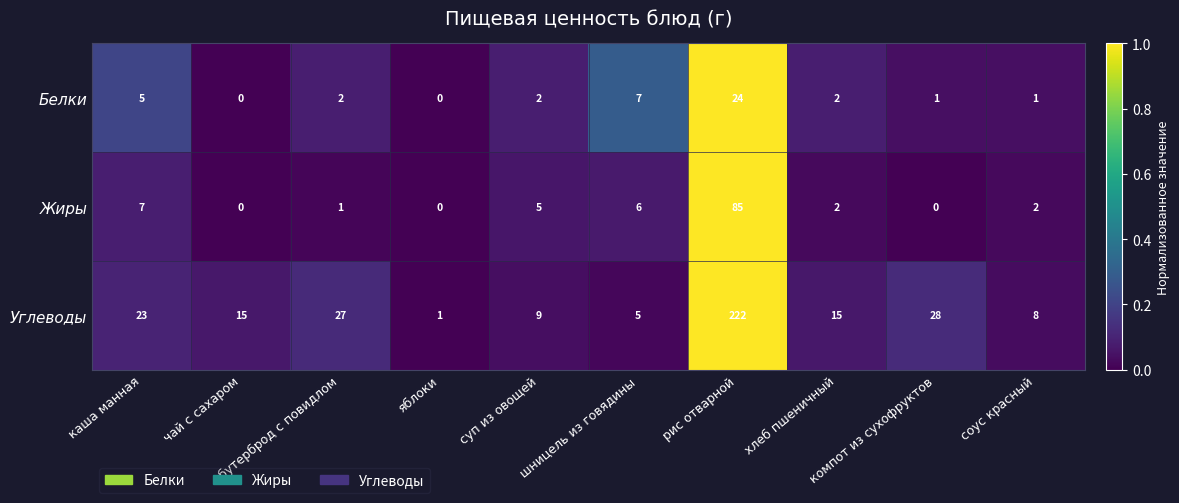

What is the sum of all Углеводы values?

353